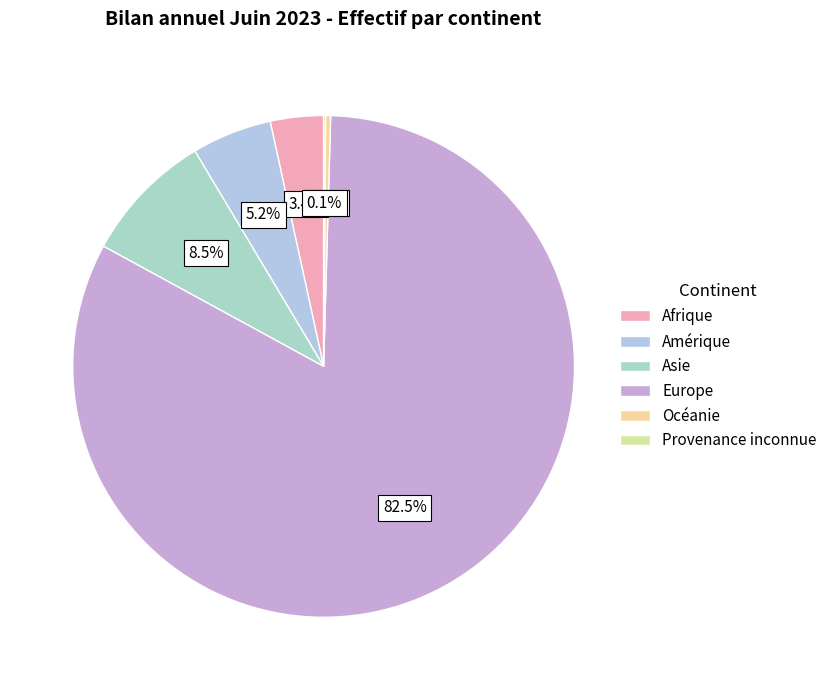

Does Provenance inconnue represent more than half of the total?

No